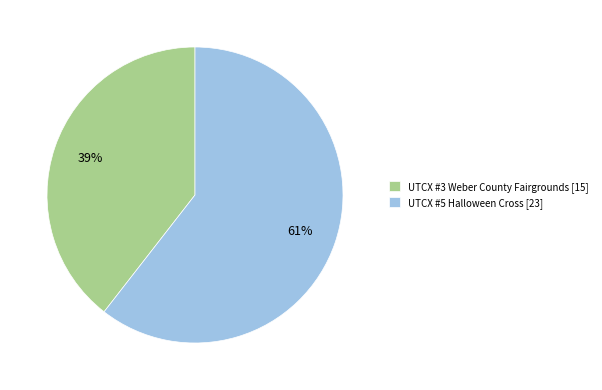

To the nearest percent, what is the average slice percentage?

50%